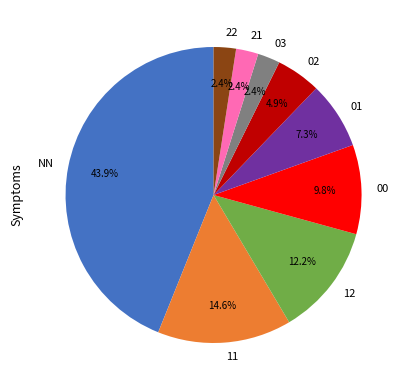

How many segments does this pie chart have?

9